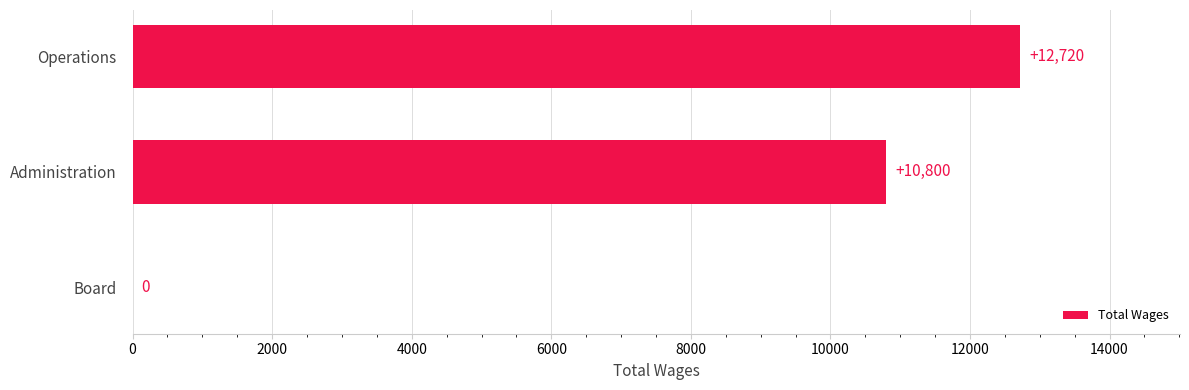

What is the average value?

7840